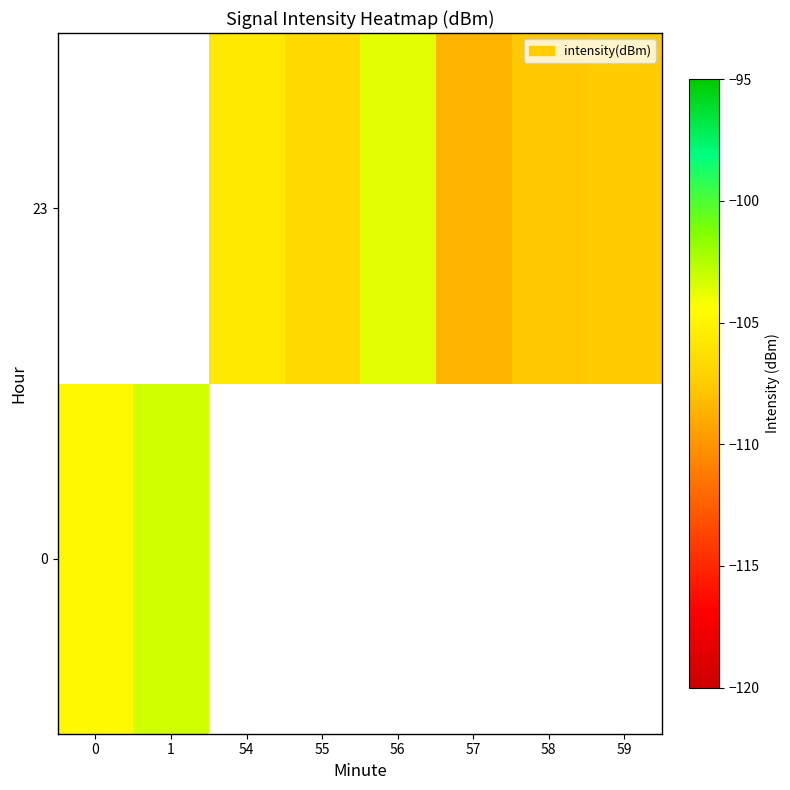

Where is 0 nearest to the value -104?

1